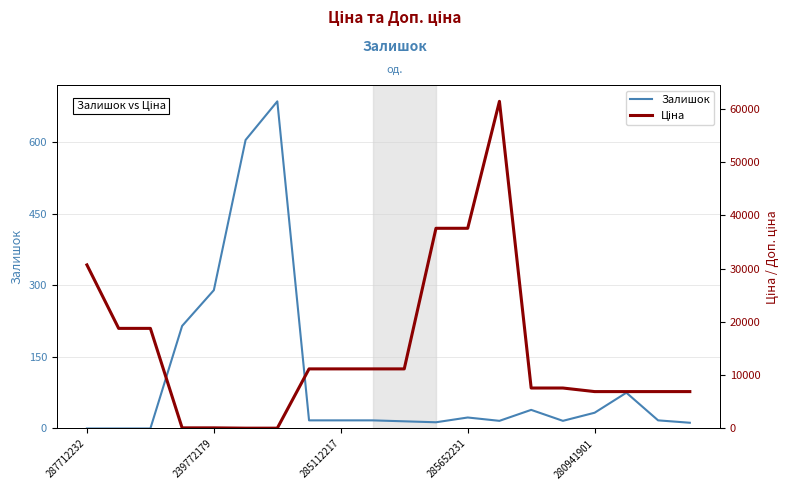

True or false: Залишок has more than 1 points higher than both neighbors.

True